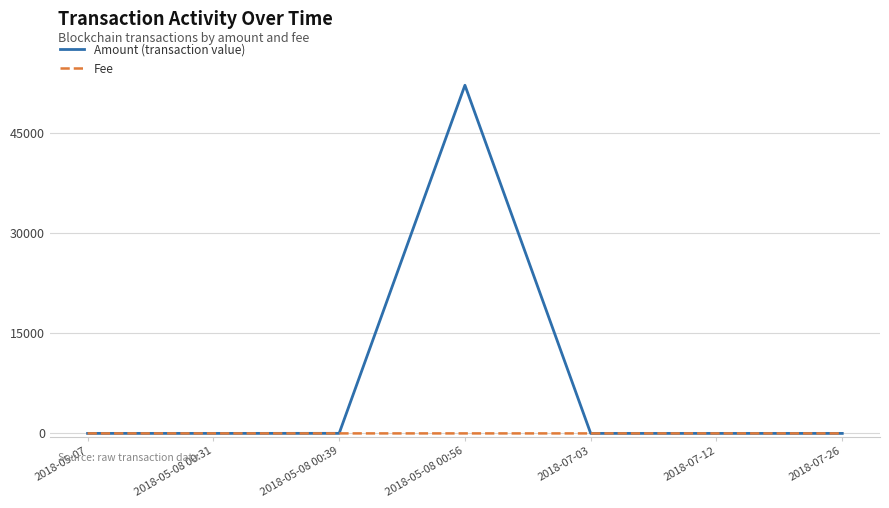

What is the greatest value displayed?

52104.3